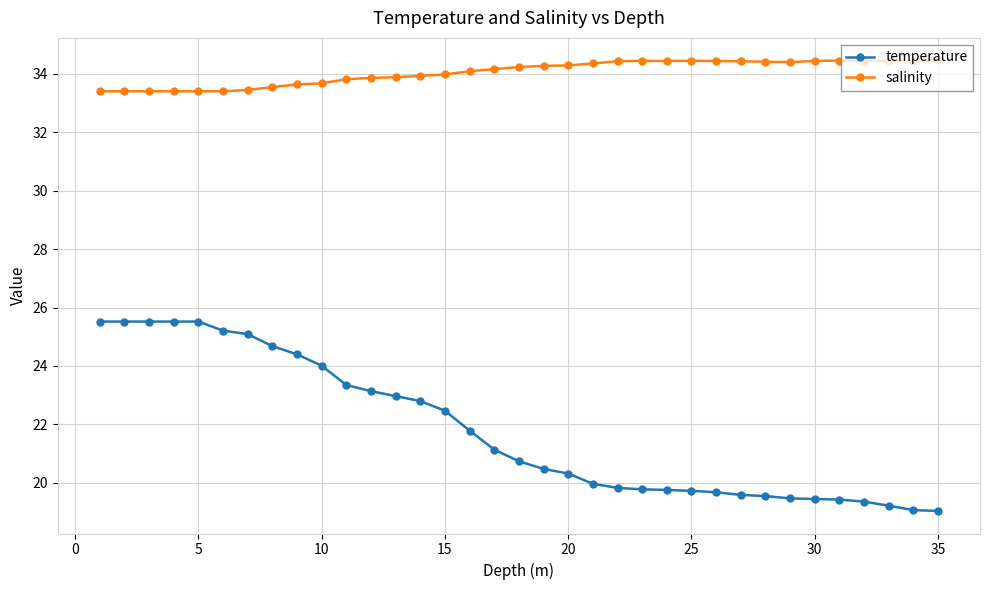

What is the lowest value of the temperature series?

19.0